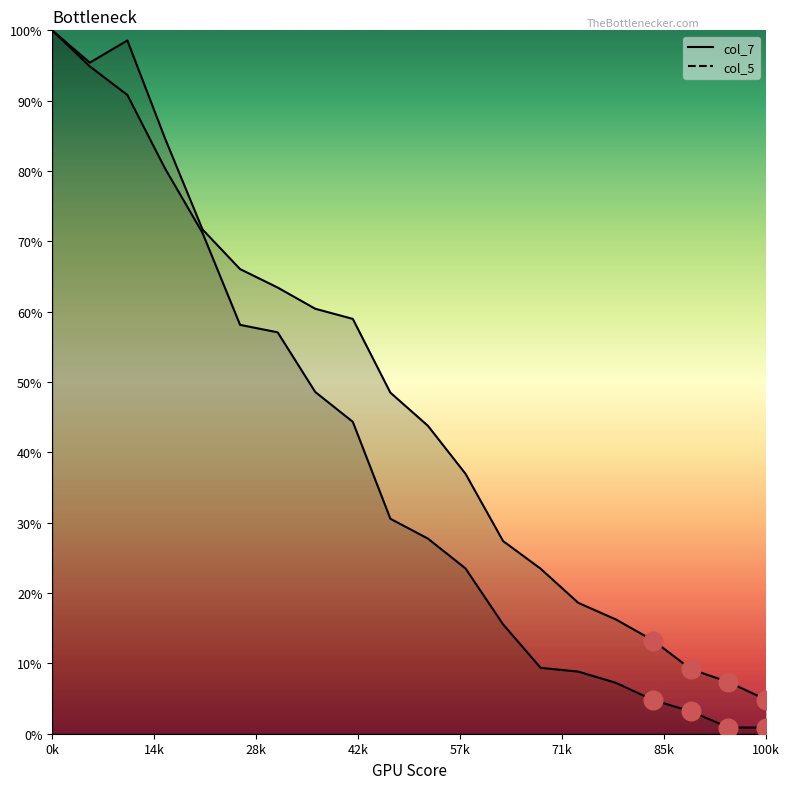

Which series reaches the minimum Y coordinate?

col_5